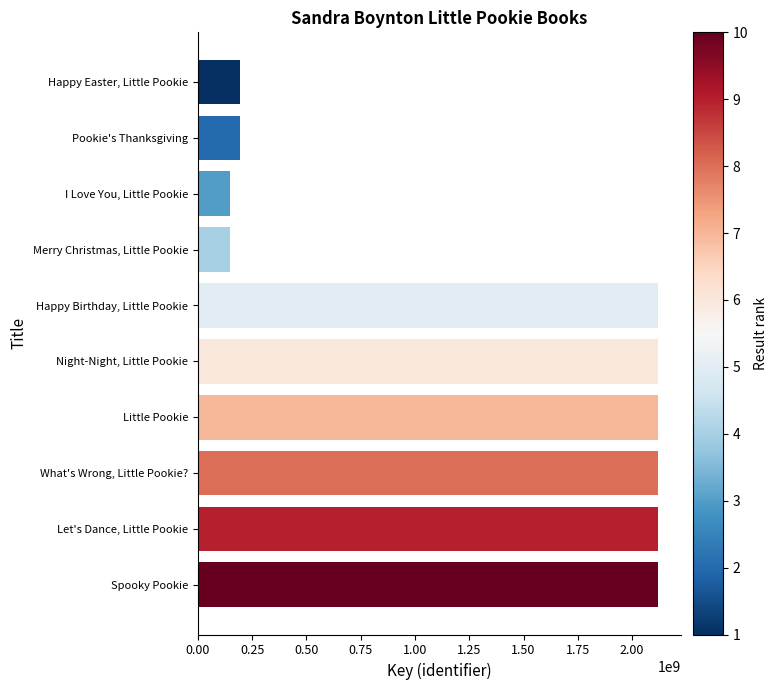

What is the difference between the second highest and second lowest values?

1972718359